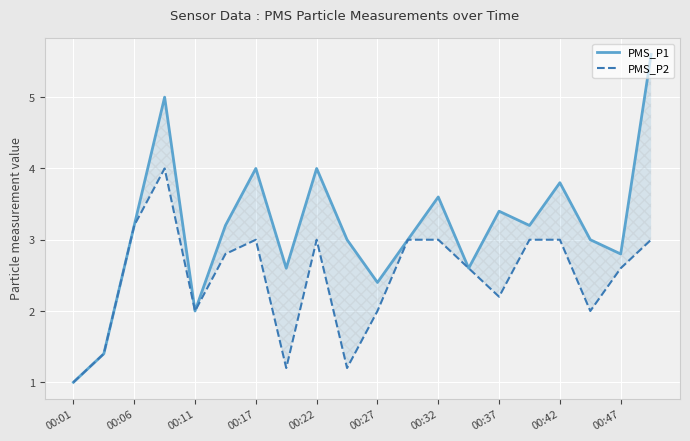

Rank the categories by PMS_P1 value from lowest to highest.

00:01, 00:06, 00:22, 10, 00:37, 13, 18, 00:47, 11, 17, 00:11, 00:27, 15, 14, 12, 16, 00:32, 00:42, 00:17, 19